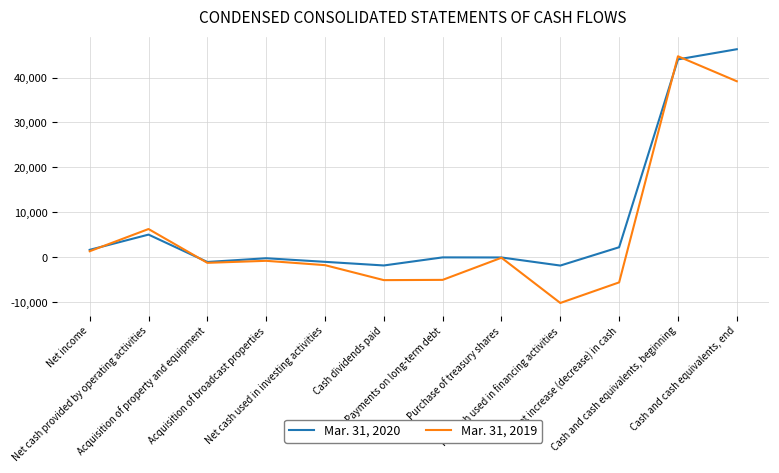

Which series has the largest range (max minus min)?

Mar. 31, 2019